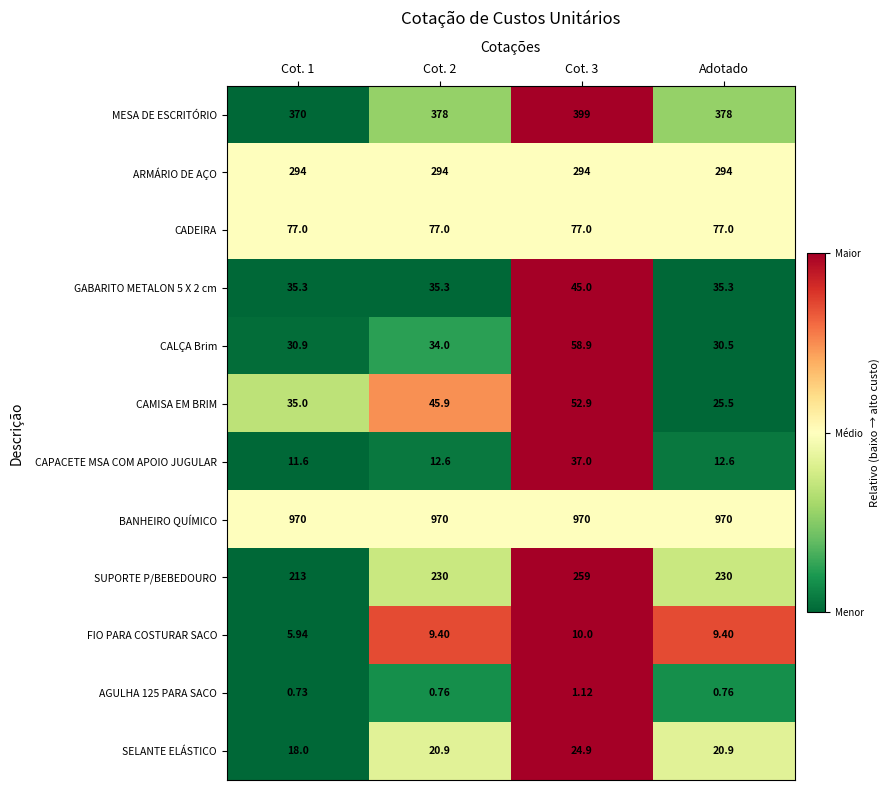

Which series has the largest total across all categories?

BANHEIRO QUÍMICO